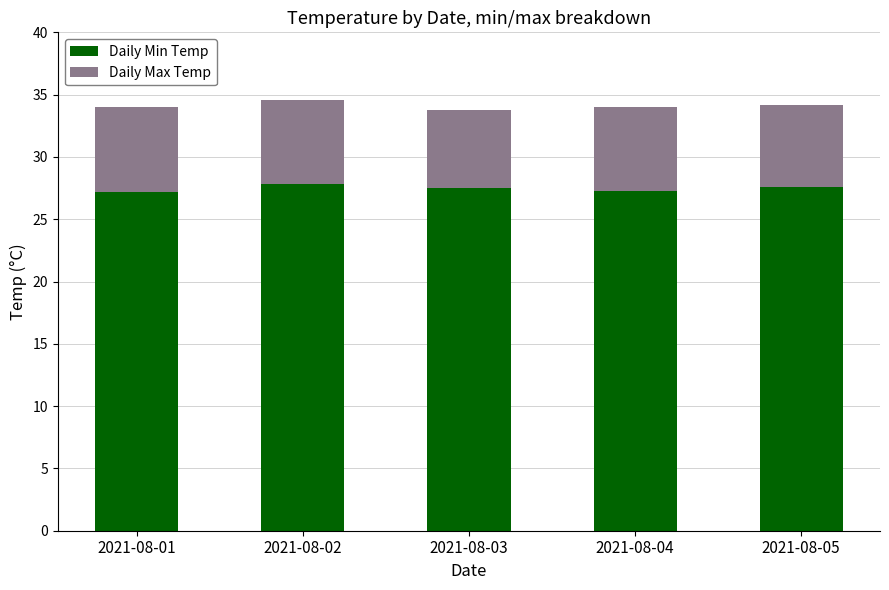

What is the sum of the Daily Min Temp values at 2021-08-01 and 2021-08-02?

55.0